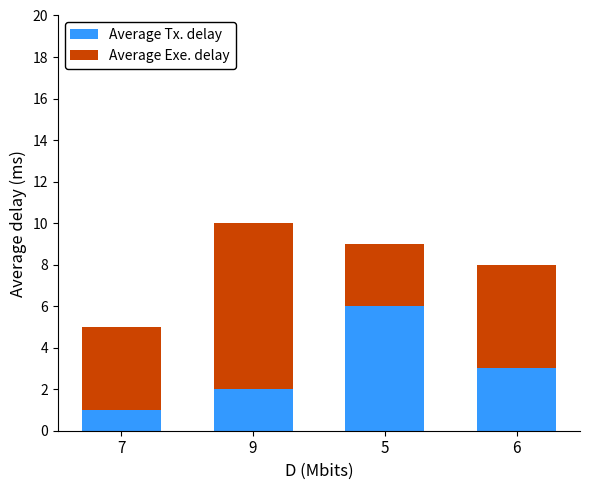

What is the sum of all Average Tx. delay values?

12